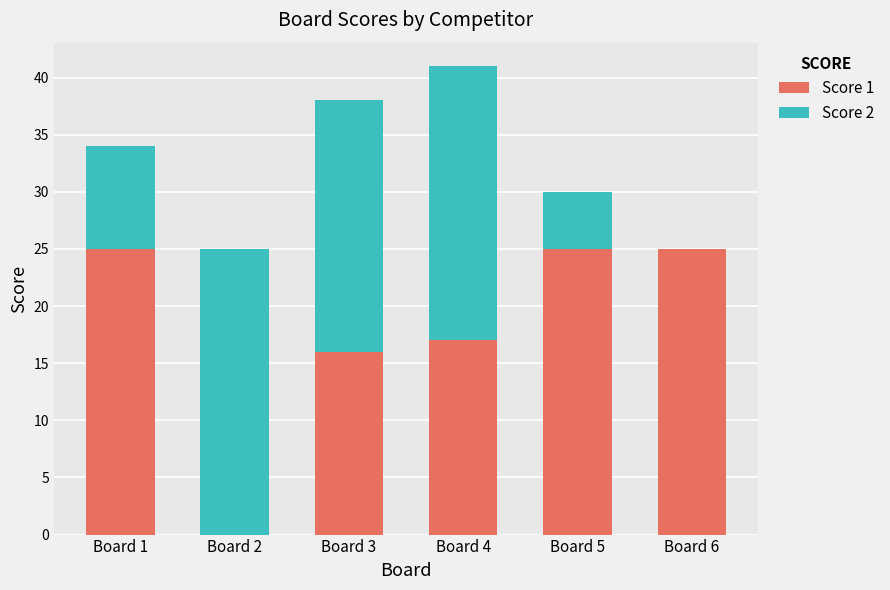

True or false: Score 1 has a value of 17 at Board 4.

True